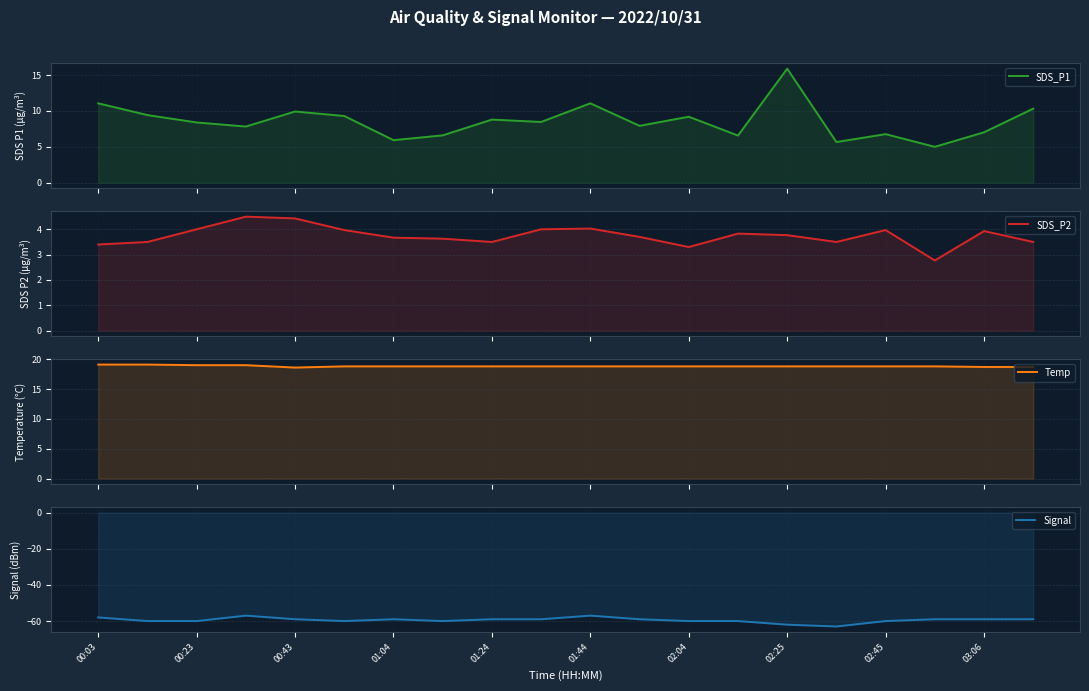

Reading left to right, what are all the values shown in this chart?

SDS_P1: 11.1	9.4	8.4	7.8	9.9	9.3	5.9	6.6	8.8	8.5	11.1	7.9	9.2	6.6	15.9	5.7	6.8	5.0	7.0	10.3
SDS_P2: 3.4	3.5	4.0	4.5	4.4	4.0	3.7	3.6	3.5	4.0	4.0	3.7	3.3	3.8	3.8	3.5	4.0	2.8	3.9	3.5
Temp: 19.1	19.1	19.0	19.0	18.6	18.8	18.8	18.8	18.8	18.8	18.8	18.8	18.8	18.8	18.8	18.8	18.8	18.8	18.7	18.7
Signal: -58.0	-60.0	-60.0	-57.0	-59.0	-60.0	-59.0	-60.0	-59.0	-59.0	-57.0	-59.0	-60.0	-60.0	-62.0	-63.0	-60.0	-59.0	-59.0	-59.0